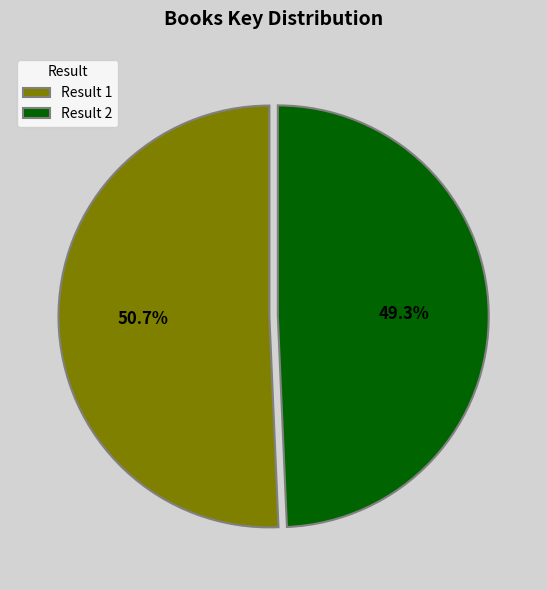

Does Result 1 account for over 50% of the chart?

Yes